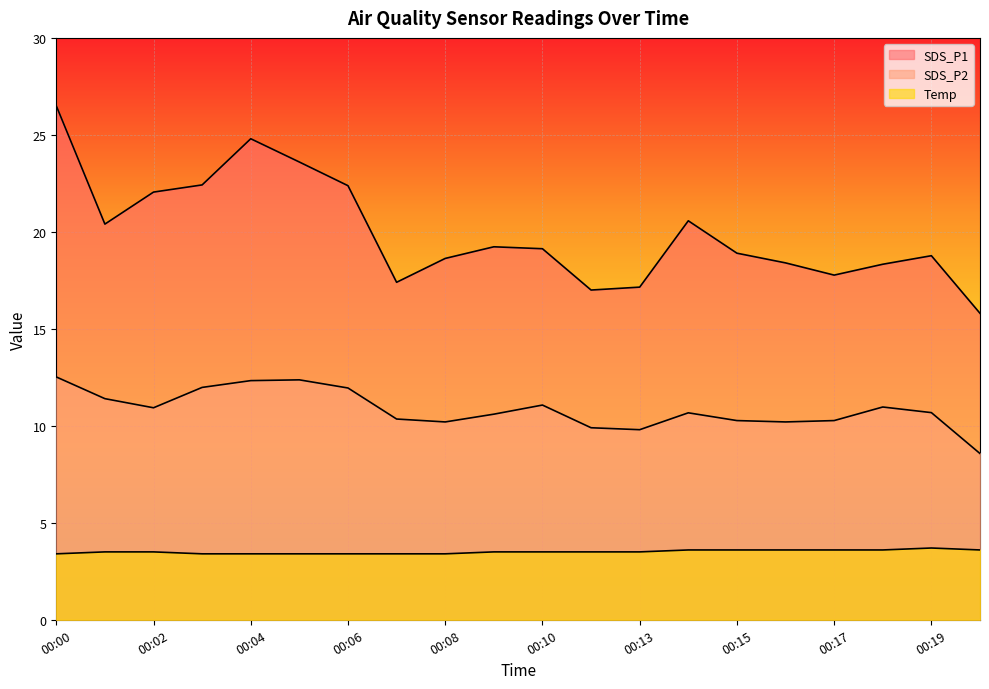

What is the minimum value shown in the chart?

3.4